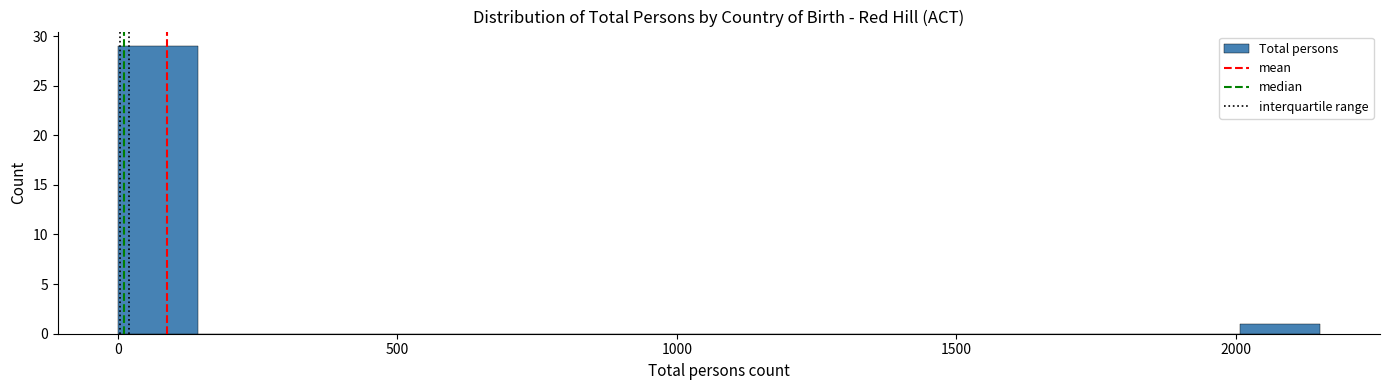

Around what value on the x-axis is the tallest bar? Give the approximate position of its centre, as read against the axis.

50